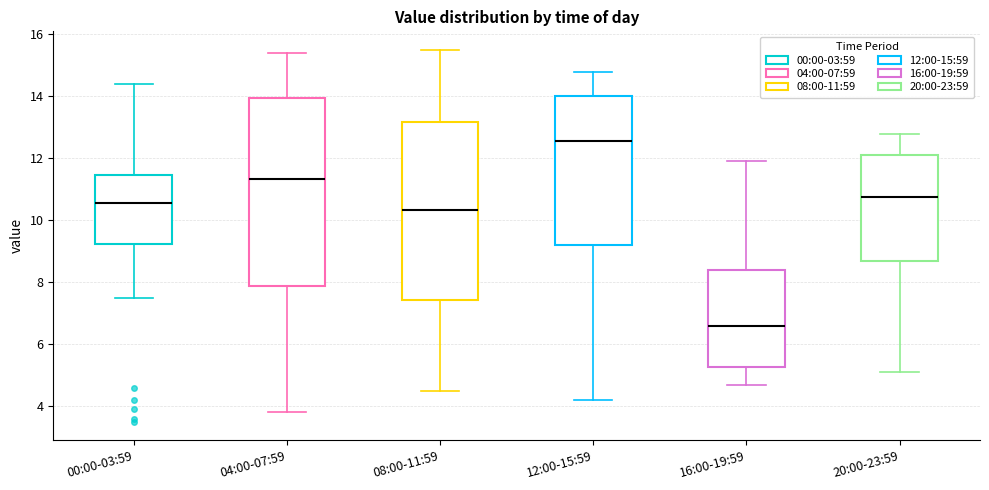

Reading left to right, read every box against the y-axis: the position of its median line, the range the box covers, and the ends of its whiskers. The values are not printed on the chart, so give them approximately, as read against the axis.

00:00-03:59: median 10.6, box 9.2 to 11.4, whiskers 7.6 to 14.4
04:00-07:59: median 11.4, box 7.8 to 14.0, whiskers 3.8 to 15.4
08:00-11:59: median 10.4, box 7.4 to 13.2, whiskers 4.6 to 15.6
12:00-15:59: median 12.6, box 9.2 to 14.0, whiskers 4.2 to 14.8
16:00-19:59: median 6.6, box 5.2 to 8.4, whiskers 4.8 to 12.0
20:00-23:59: median 10.8, box 8.8 to 12.2, whiskers 5.2 to 12.8